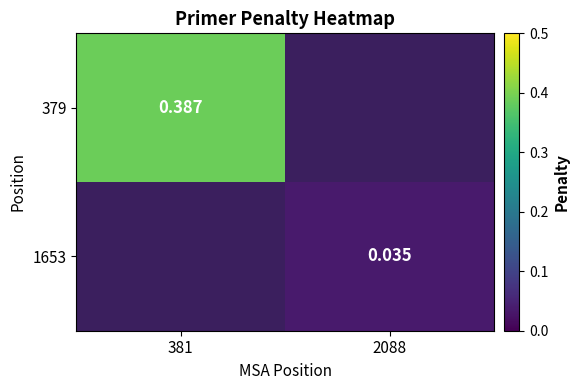

True or false: 379 has a value of 0.4 at 381.

True